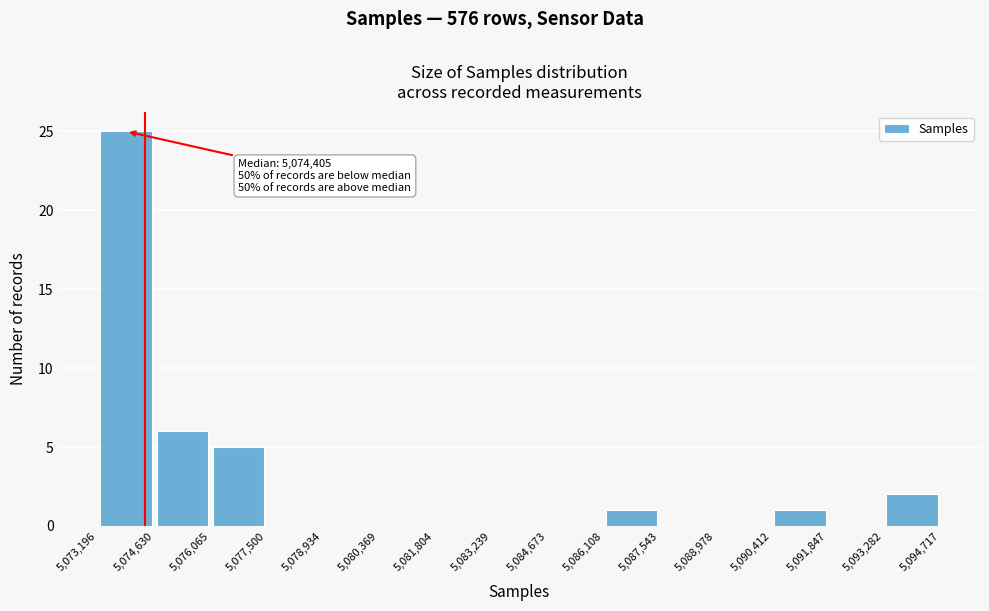

Over which range of the x-axis is the bar tallest?

5,073,196 to 5,074,630